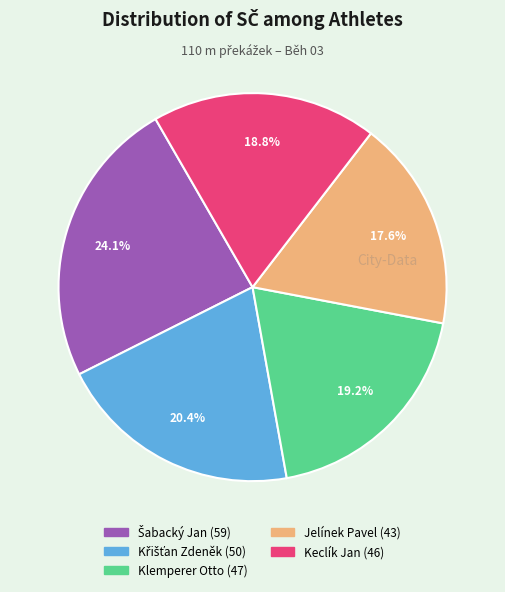

Does Klemperer Otto represent more than half of the total?

No